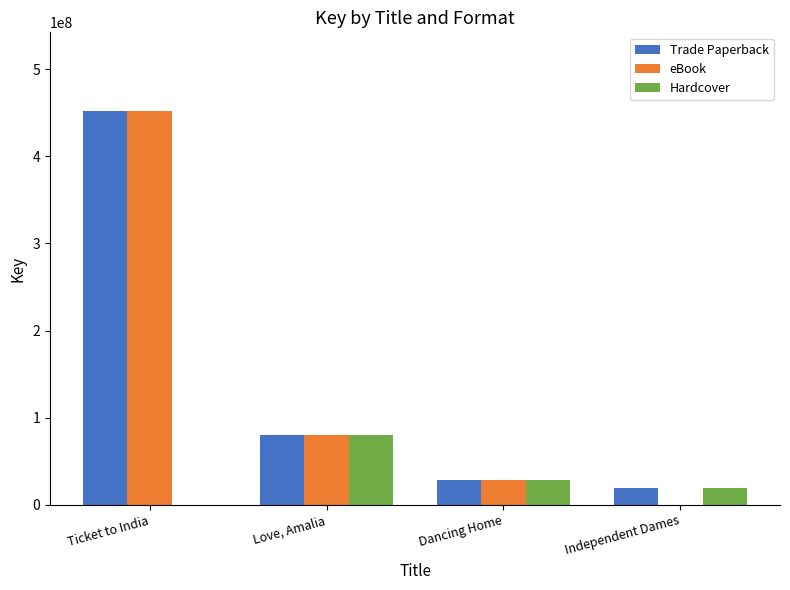

Which series has the largest range (max minus min)?

eBook